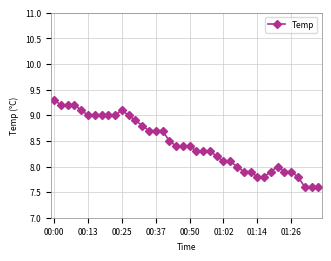

How many lines are shown in the chart?

1